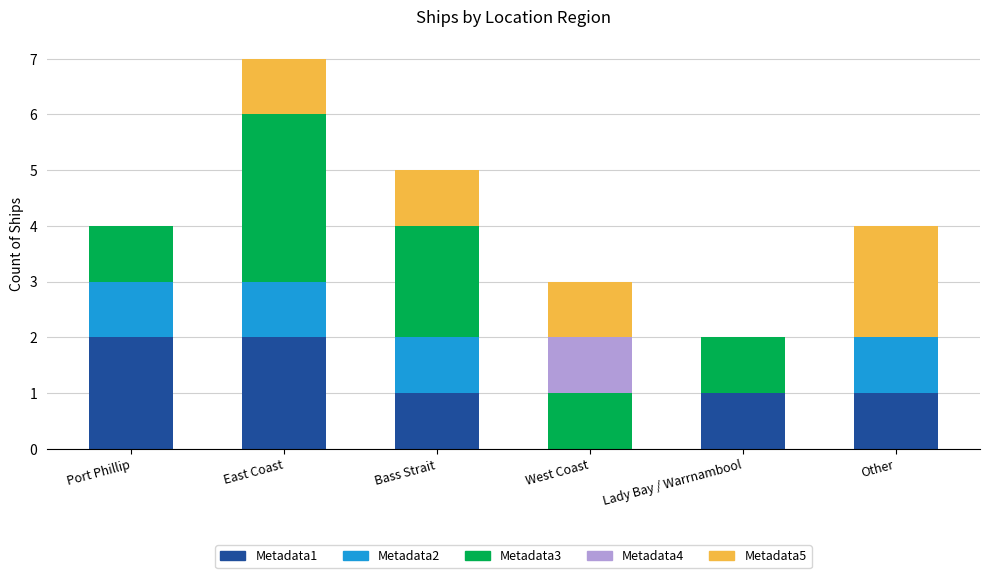

The value of Metadata1 at East Coast is 2. True or false?

True